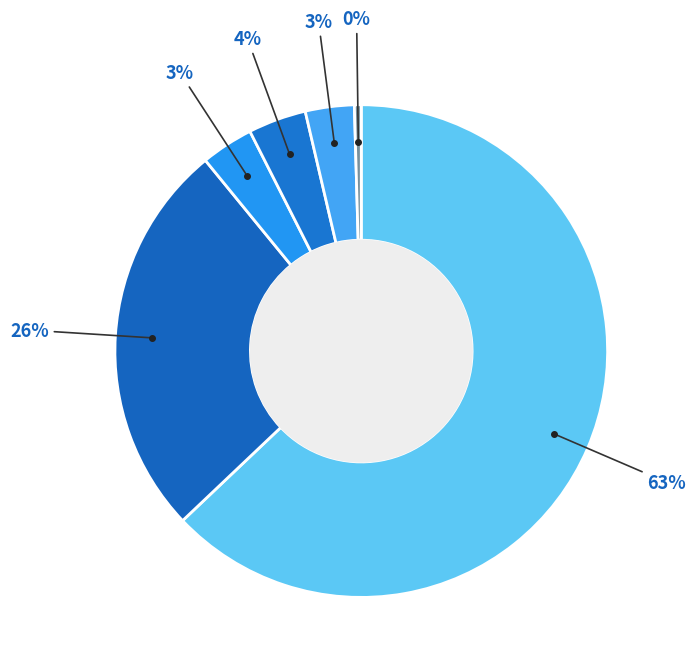

Rank the categories by value from lowest to highest.

Other, Two or More Races, Asian alone, Some Other Race alone, Black or African American alone, White alone